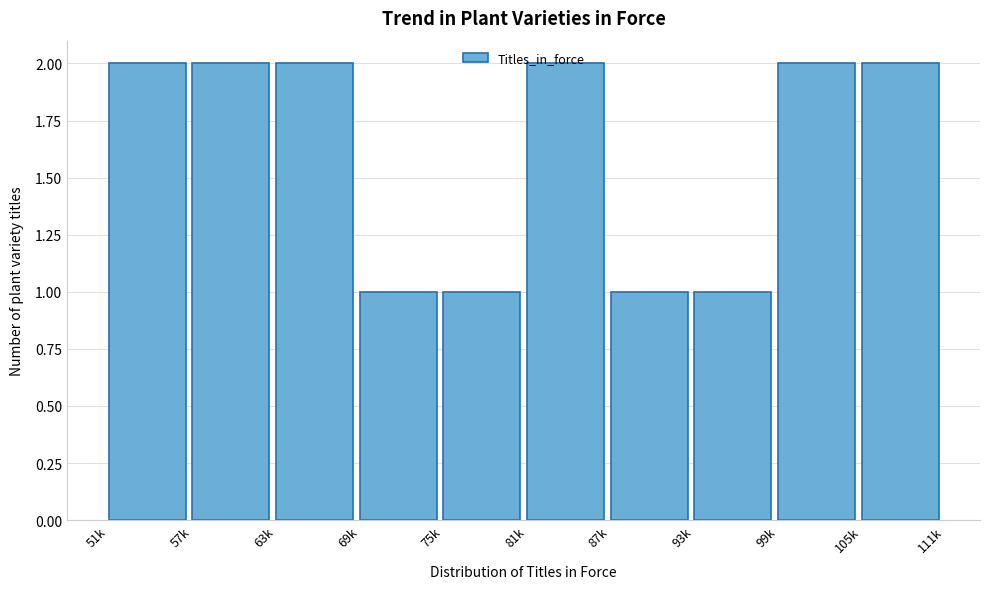

What is the sum of all values?

16